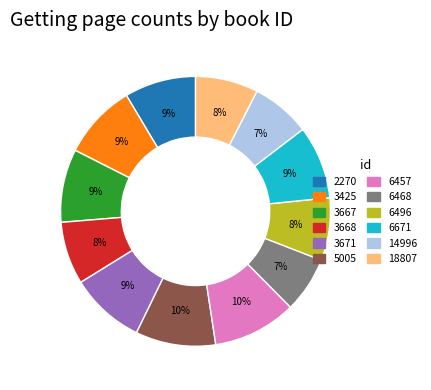

To the nearest percent, what percentage of the pie is 6671?

9%